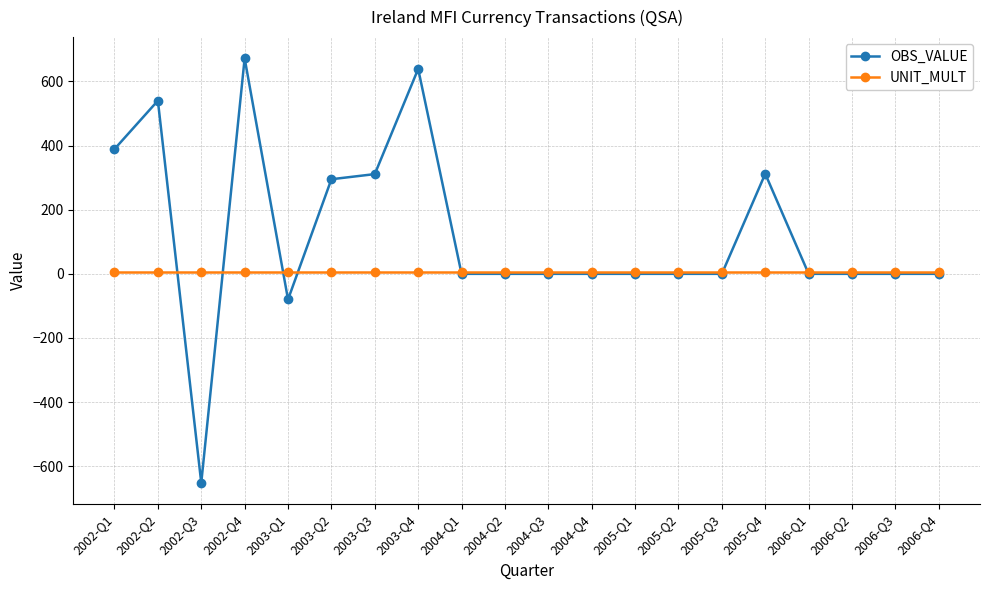

True or false: OBS_VALUE and UNIT_MULT intersect in this chart.

True